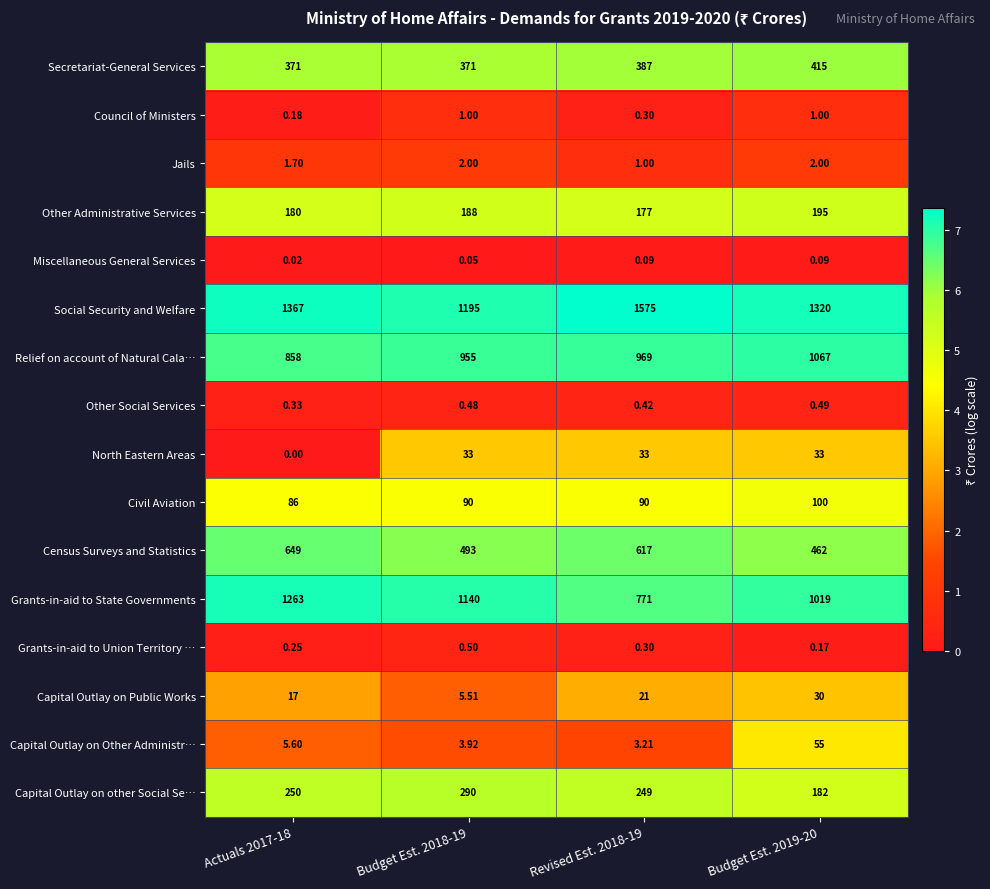

Which series has the largest total across all categories?

Social Security and Welfare